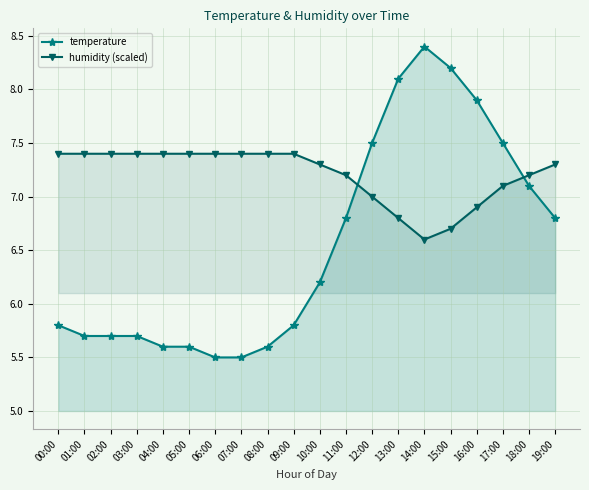

What is the average value of the temperature series?

6.5